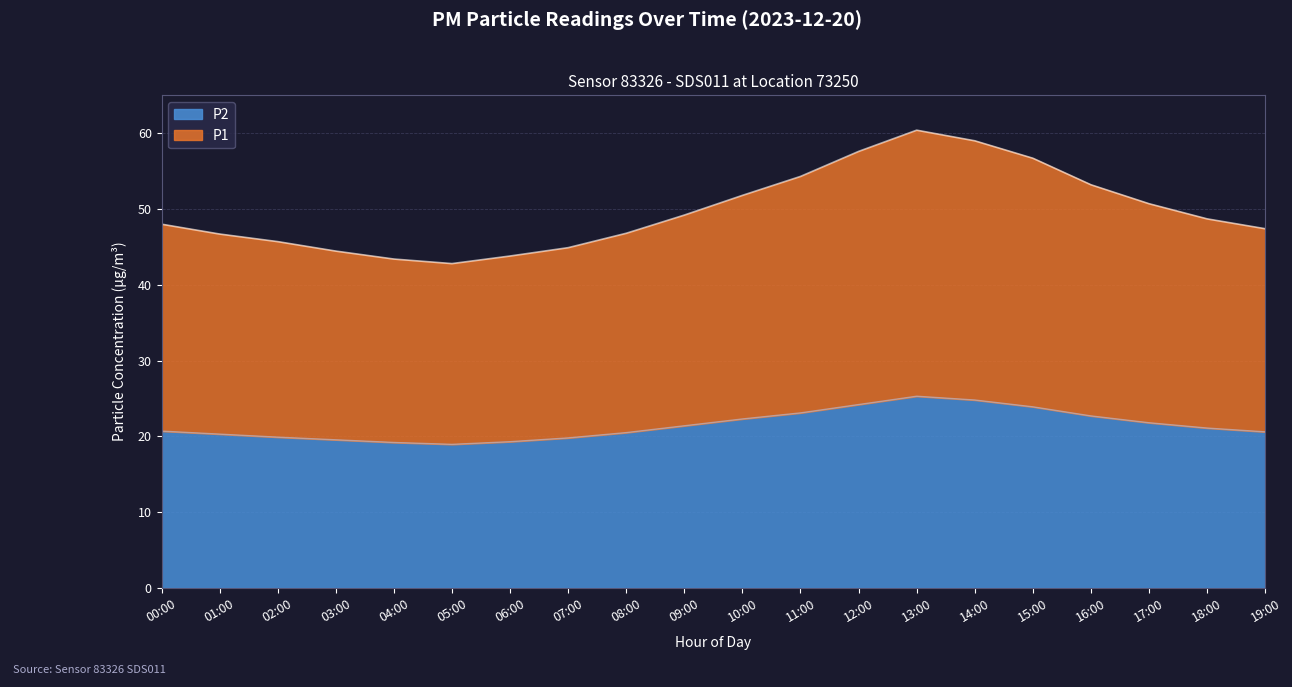

What is the greatest value displayed?

60.4